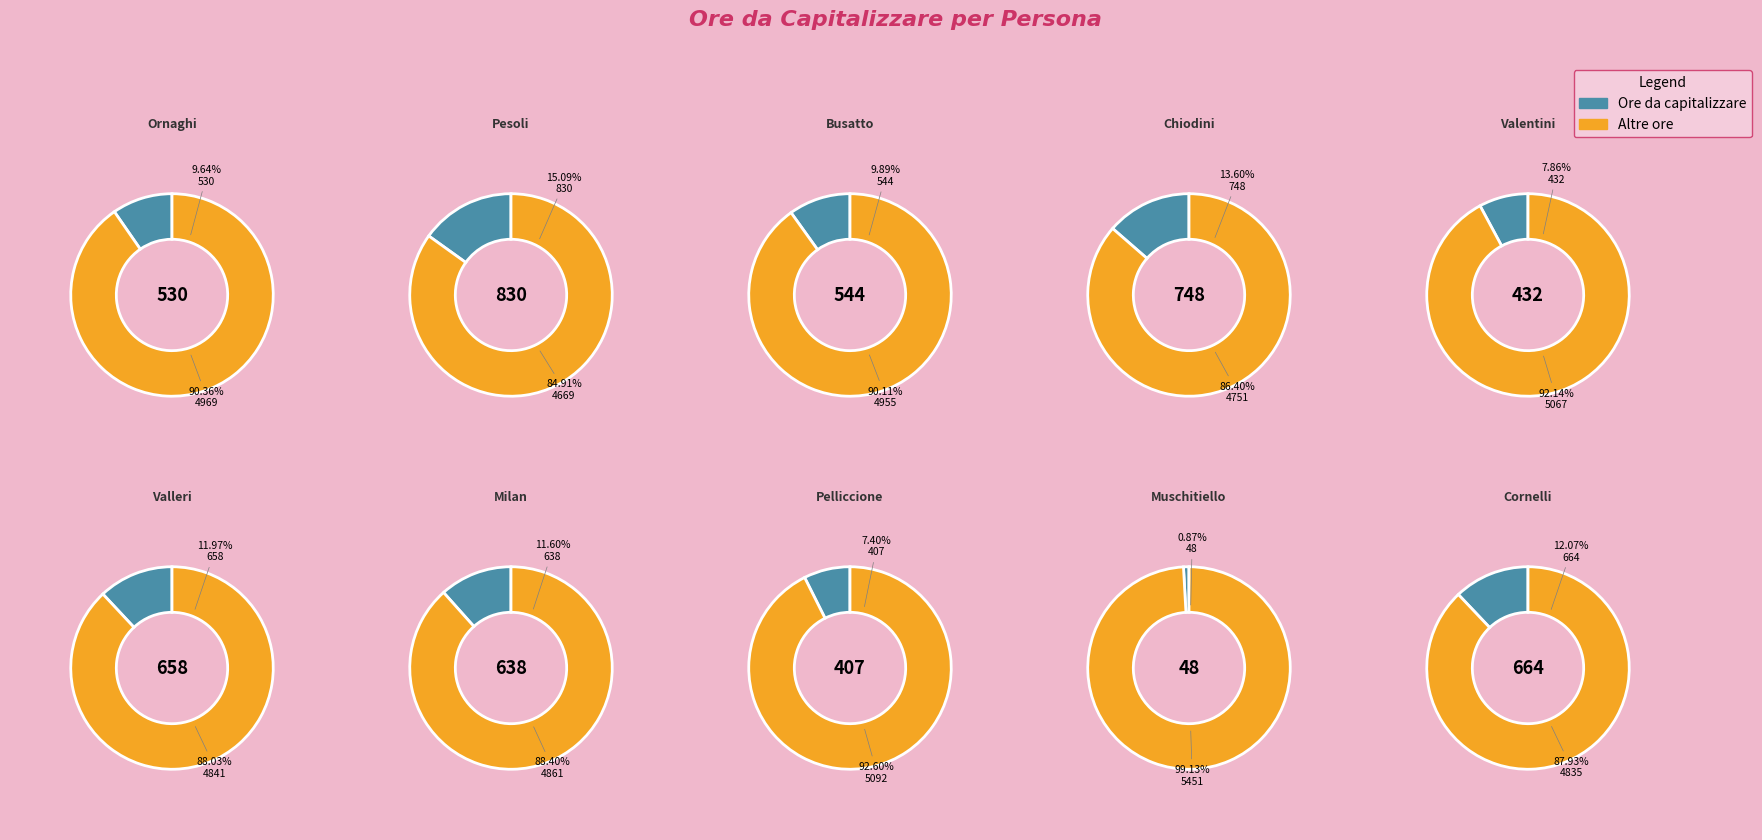

To the nearest percent, what percentage of the pie is Busatto?

10%